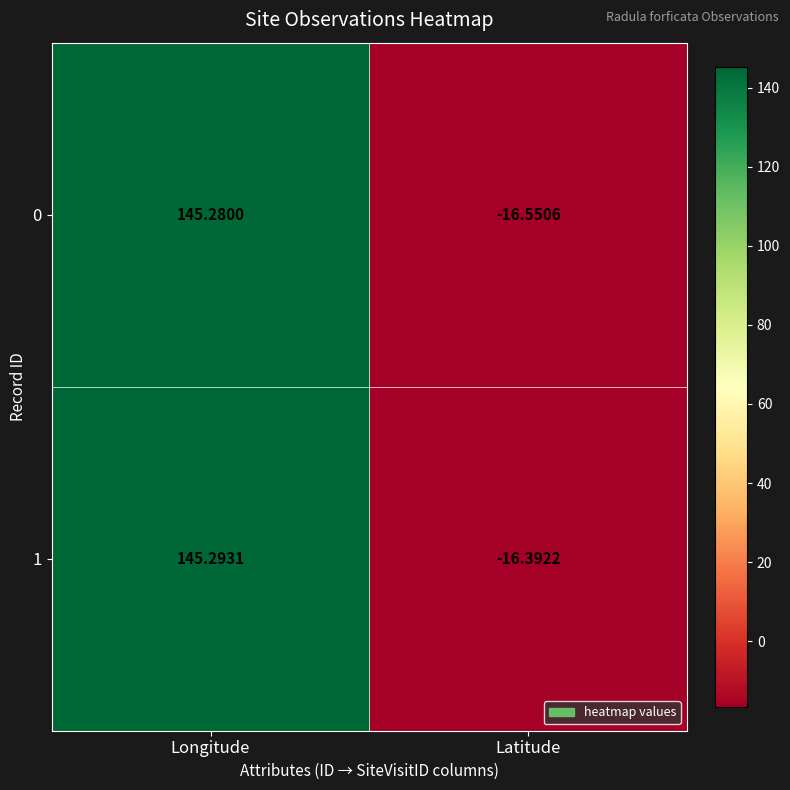

Which series has the largest total across all categories?

1